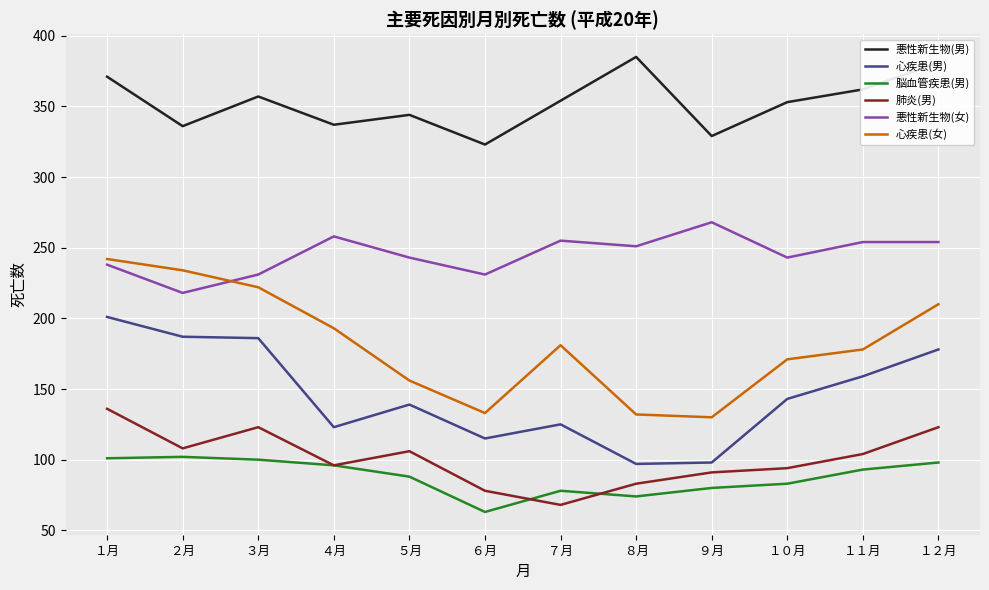

True or false: 肺炎(男) has a value of 83 at ８月.

True